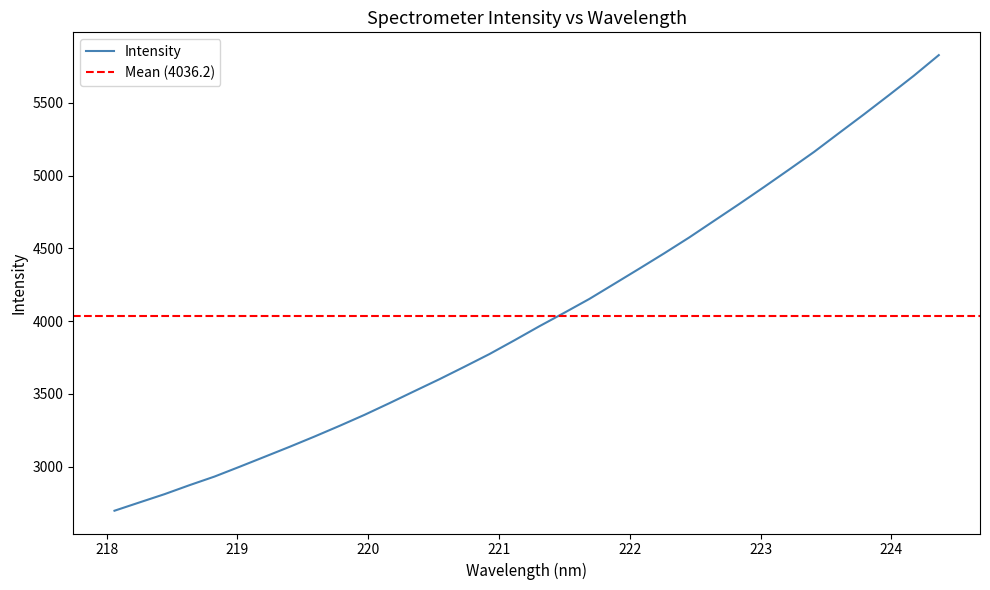

What is the minimum value for Intensity?

2696.8